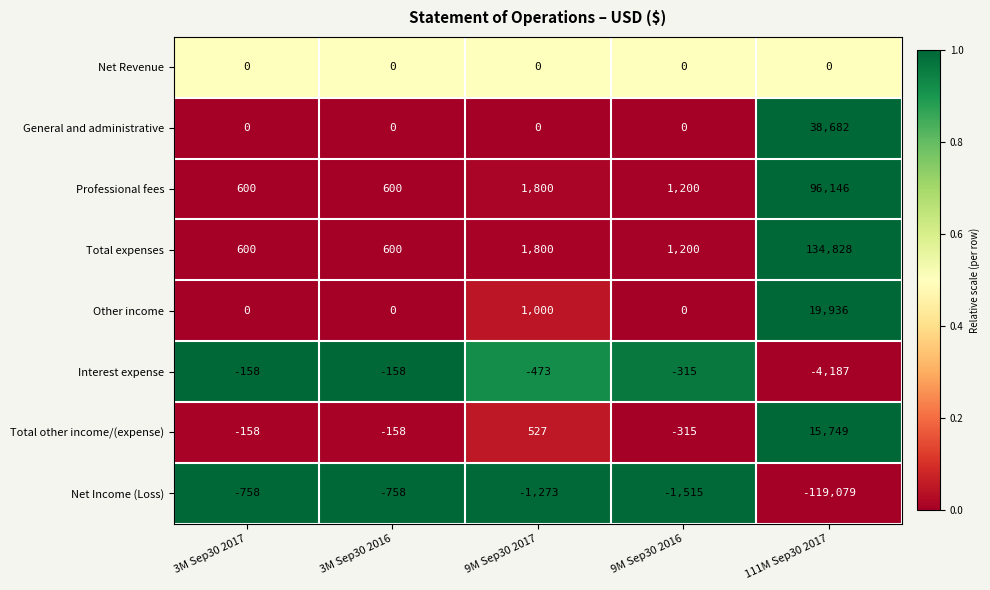

What is the spread (max minus min) of values at 111M Sep30 2017?

253907